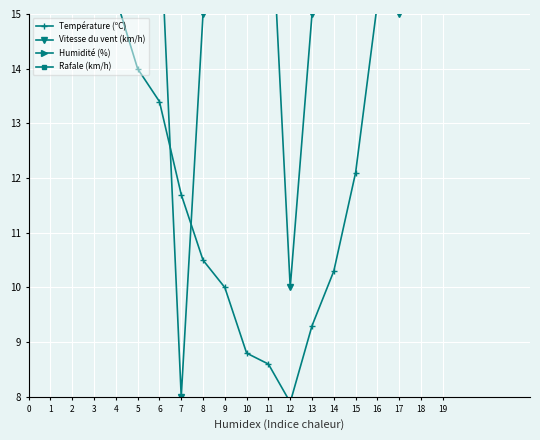

Where is Humidité (%) nearest to the value 64?

4